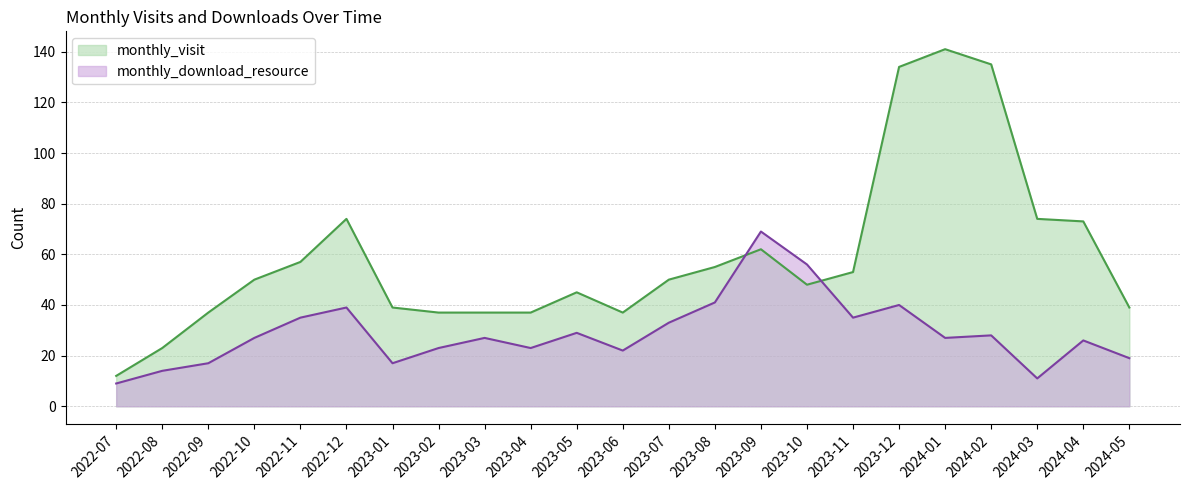

Between 2023-05 and 2023-09, which is larger?

2023-09